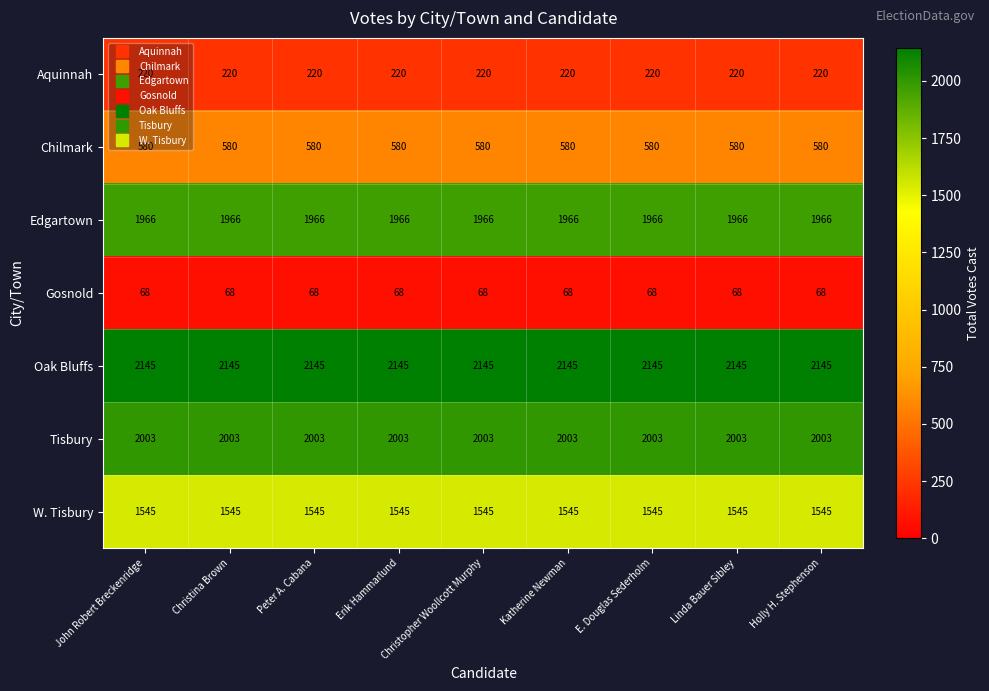

True or false: Edgartown has a value of 724 at Erik Hammarlund.

False